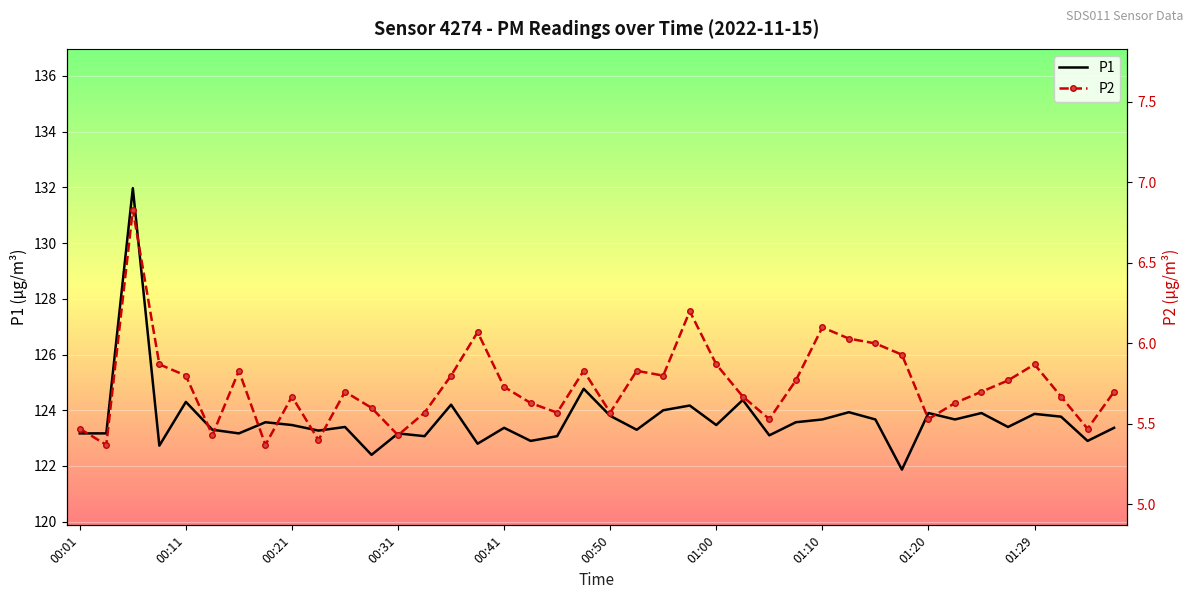

True or false: P1 and P2 intersect in this chart.

False